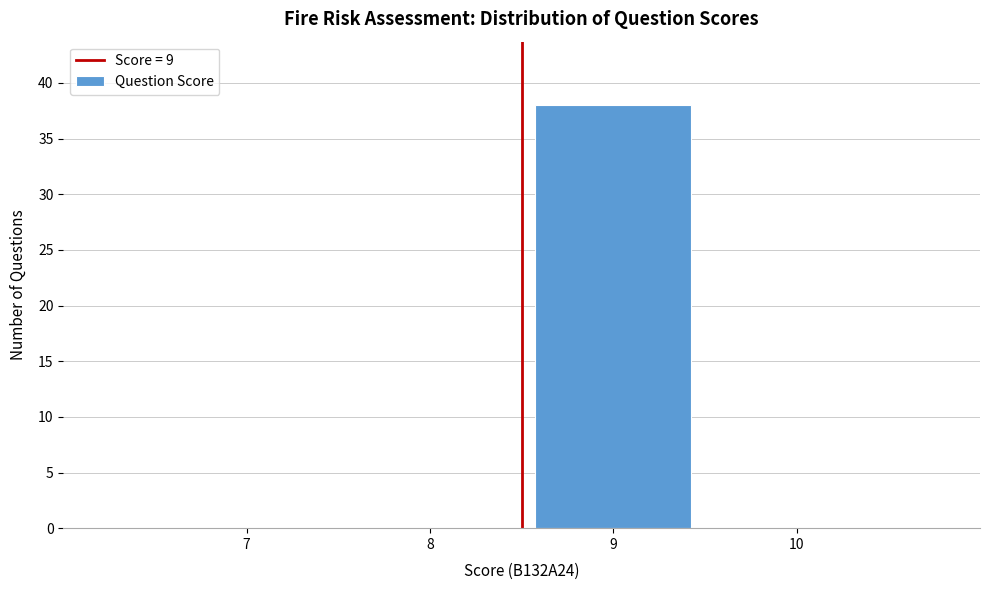

Reading left to right, transcribe all the data shown in this chart.

7=0	8=0	9=38	10=0